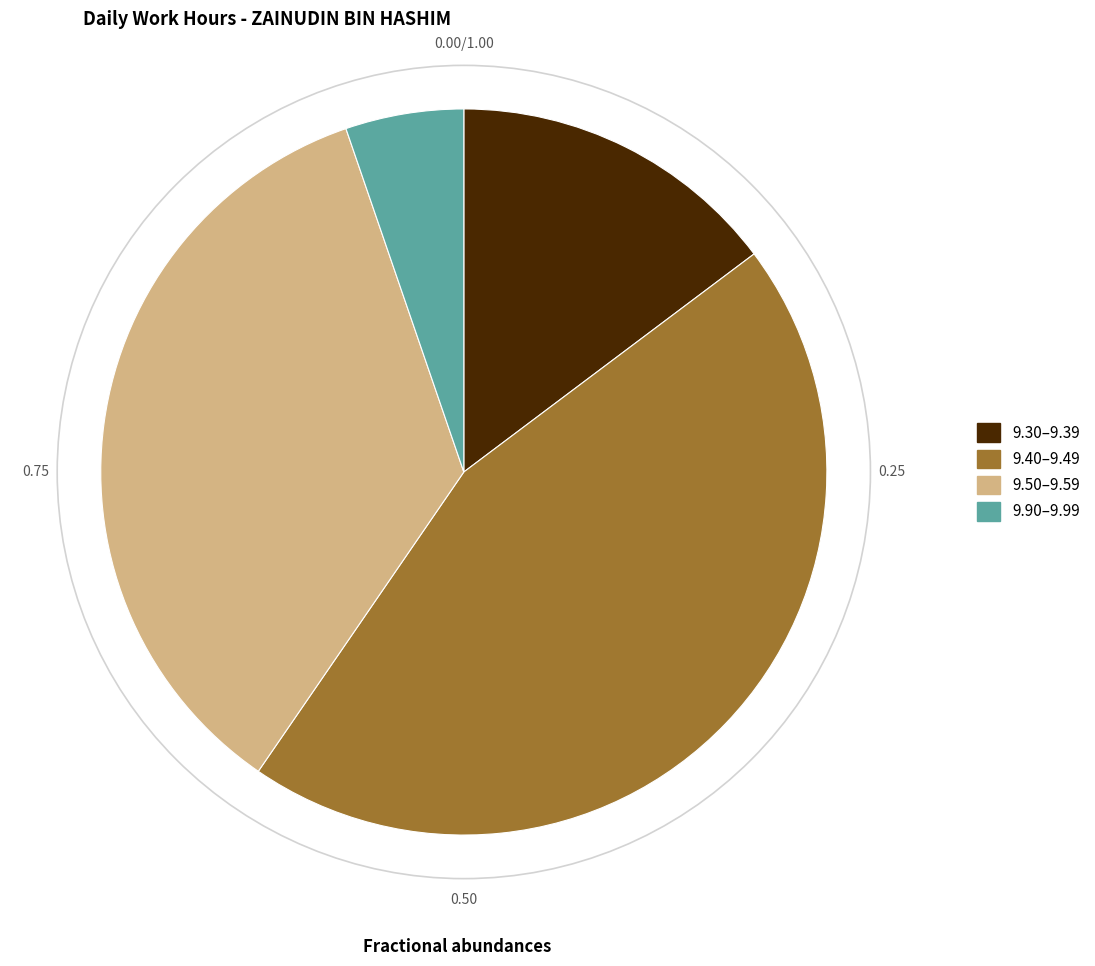

Rank the categories by value from lowest to highest.

9.90–9.99, 9.30–9.39, 9.50–9.59, 9.40–9.49